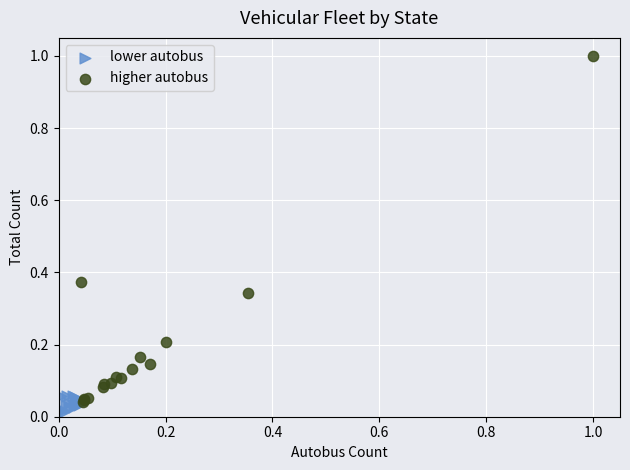

Which series has the widest spread of Y values?

higher autobus